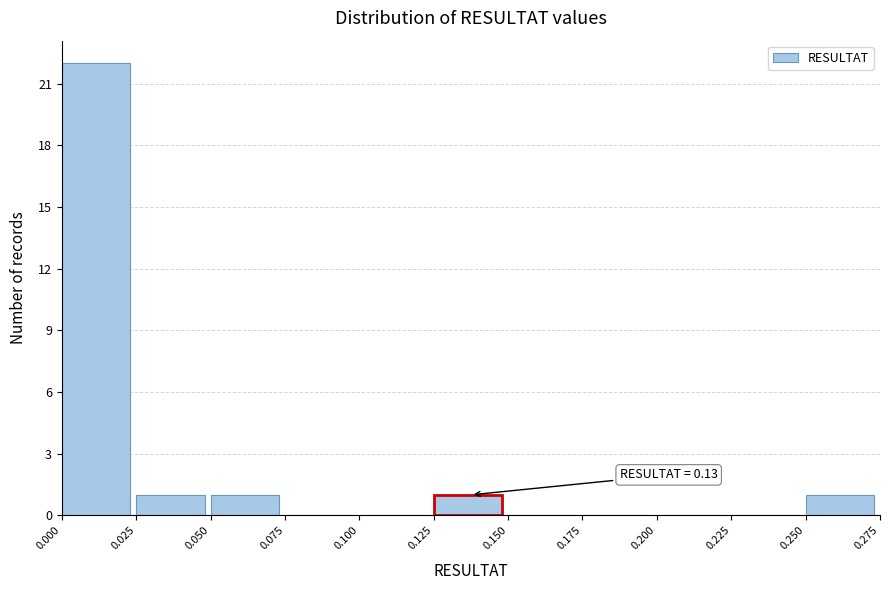

Which range on the x-axis has the tallest bar?

0.000 to 0.025